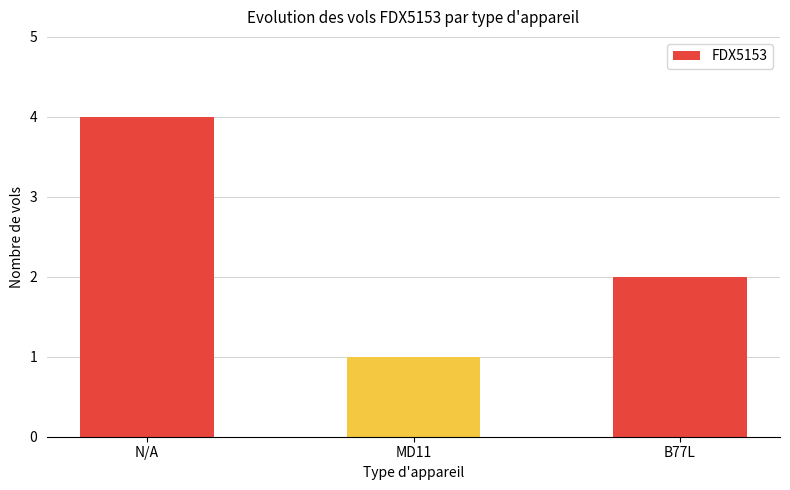

What is the label of the 2nd bar from the right?

MD11